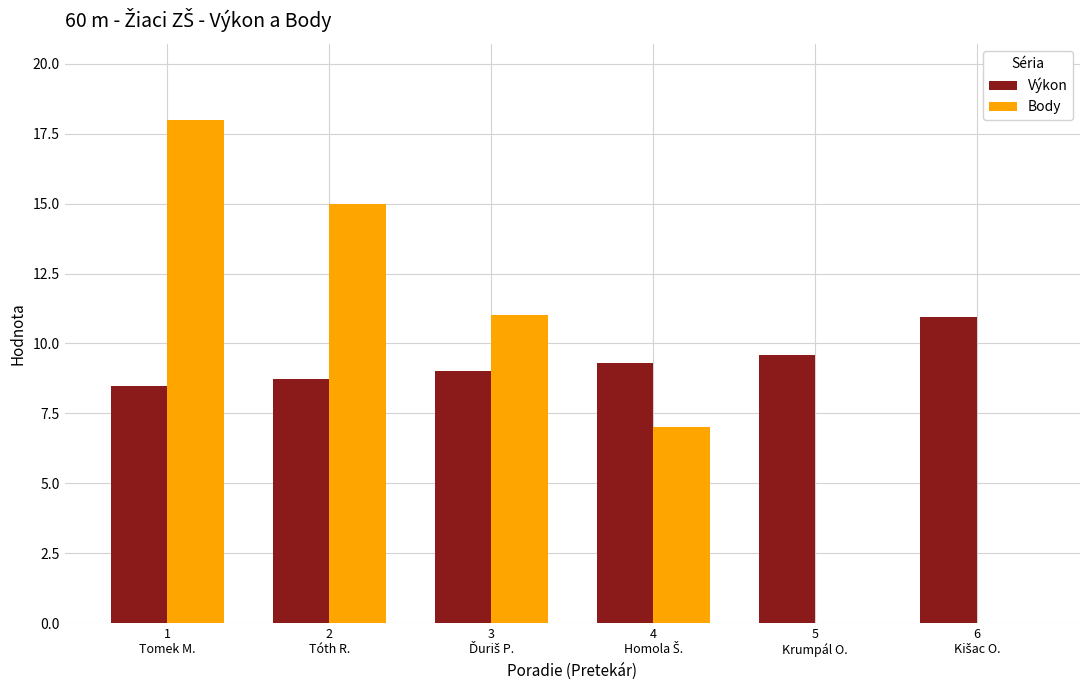

What is the sum of all Body values?

51.0